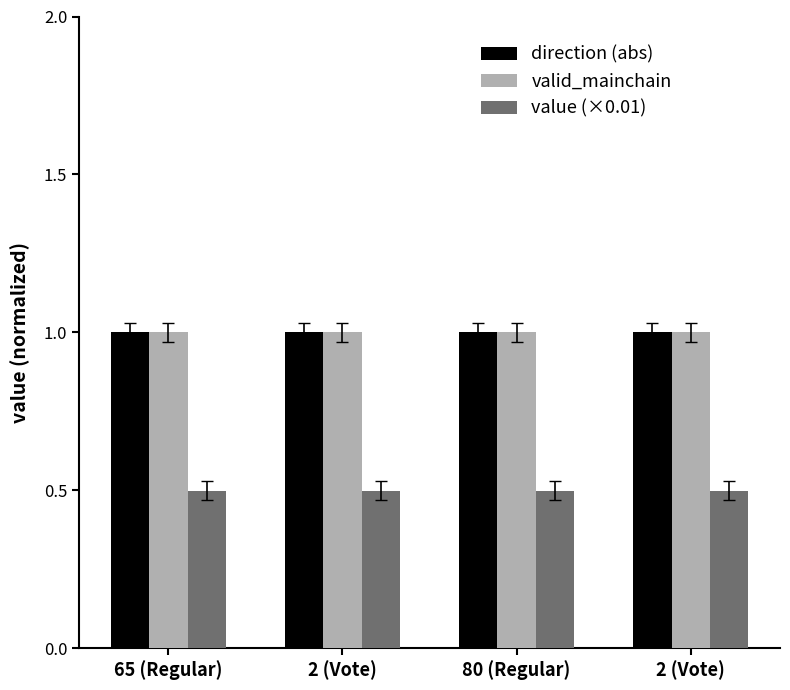

Reading right to left, extract all data points from this chart.

direction (abs): 1.0	1.0	1.0	1.0
valid_mainchain: 1.0	1.0	1.0	1.0
value (×0.01): 0.5	0.5	0.5	0.5